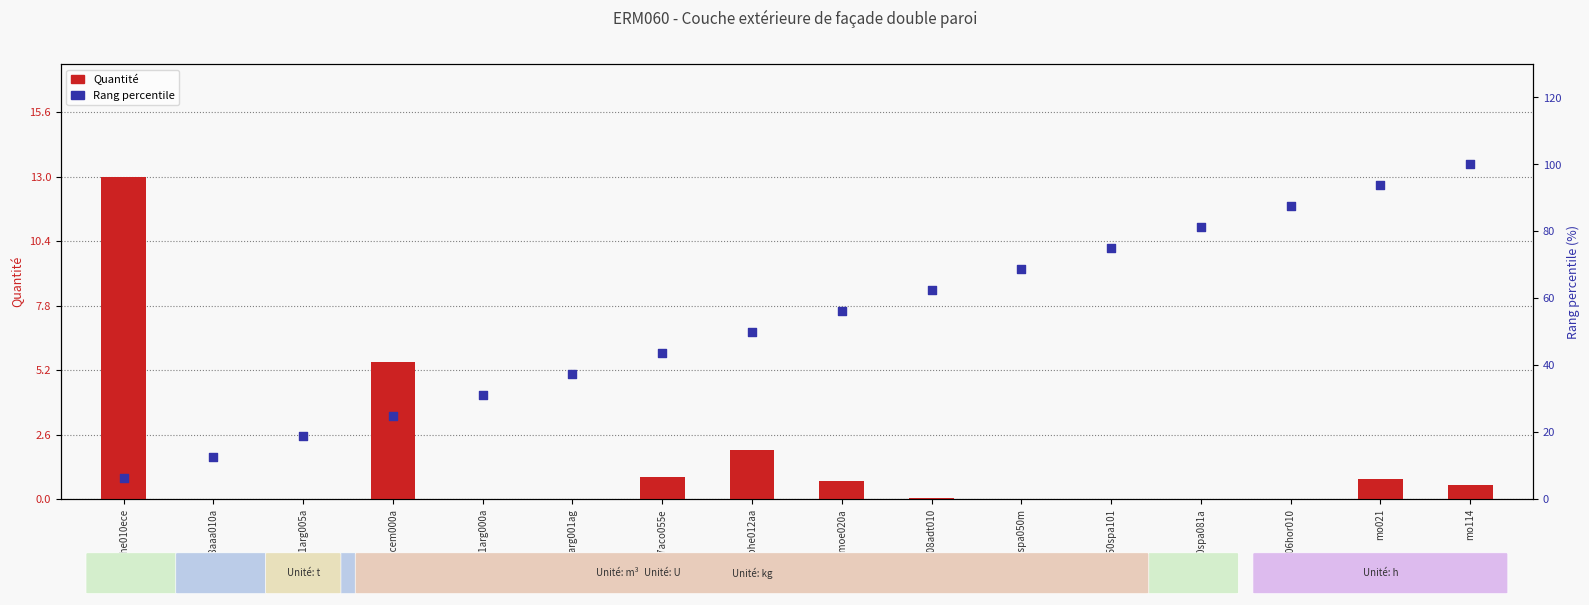

What is the total value across all series at mt07aco055e?

44.6